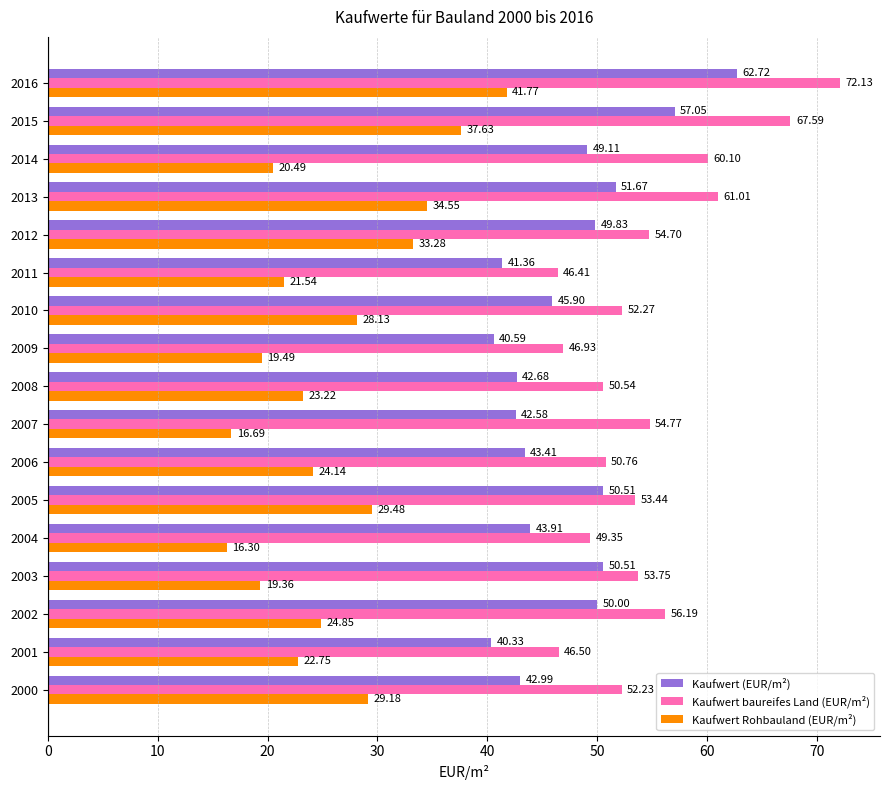

At how many categories does at least one series exceed 38?

17